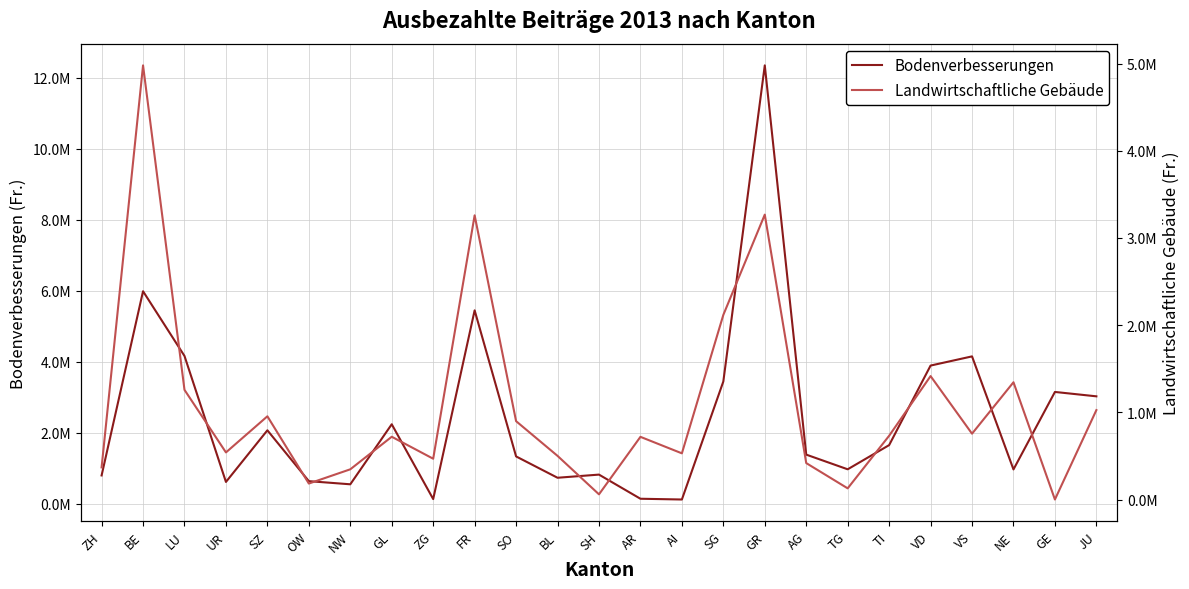

How many times do Bodenverbesserungen and Landwirtschaftliche Gebäude cross each other?

6